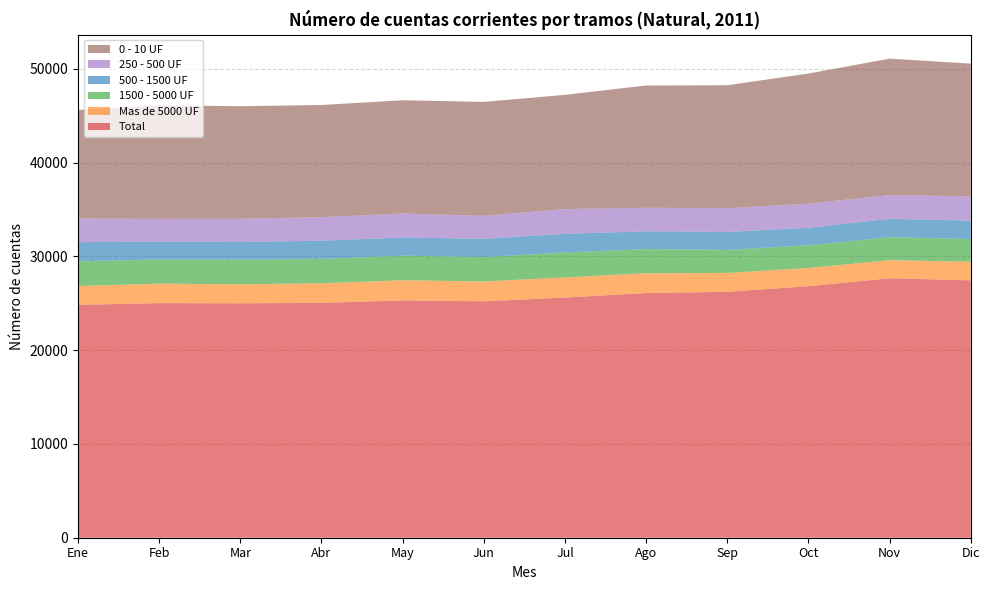

Reading left to right, transcribe all the data shown in this chart.

Total: 24822	25008	24992	25034	25300	25203	25602	26084	26215	26812	27659	27438
Mas de 5000 UF: 2011	2077	2025	2087	2151	2115	2151	2106	2013	1942	1927	1981
1500 - 5000 UF: 2635	2579	2617	2603	2618	2595	2651	2582	2457	2417	2460	2414
500 - 1500 UF: 2039	1911	1896	1946	1937	1957	1996	1893	1921	1872	1949	1972
250 - 500 UF: 2526	2412	2471	2501	2554	2440	2637	2511	2518	2571	2532	2592
0 - 10 UF: 11562	12103	12001	11957	12077	12151	12176	13032	13112	13869	14546	14144